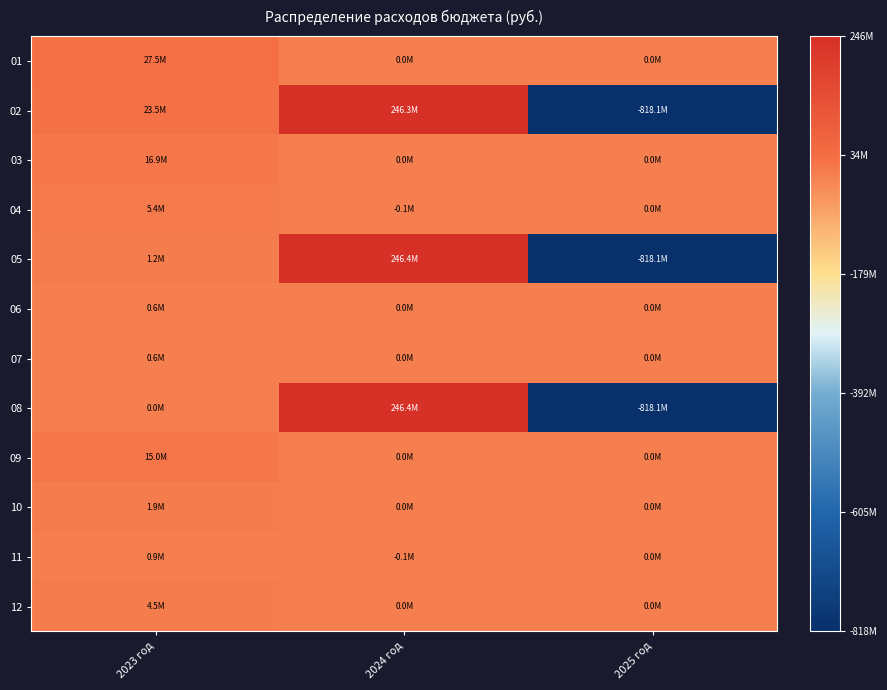

What is the smallest value displayed?

-818050171.5